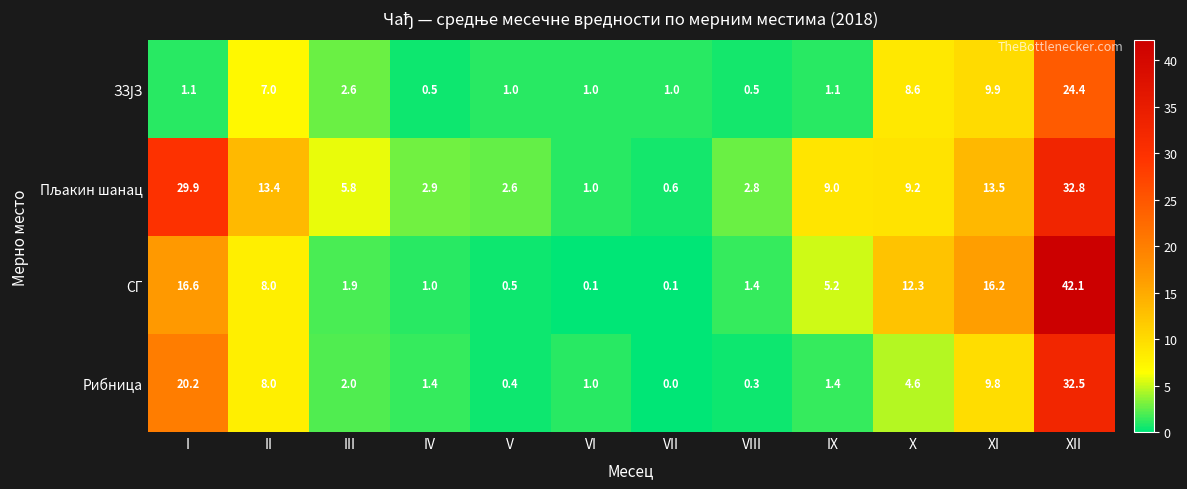

Where is СГ nearest to the value 21?

I